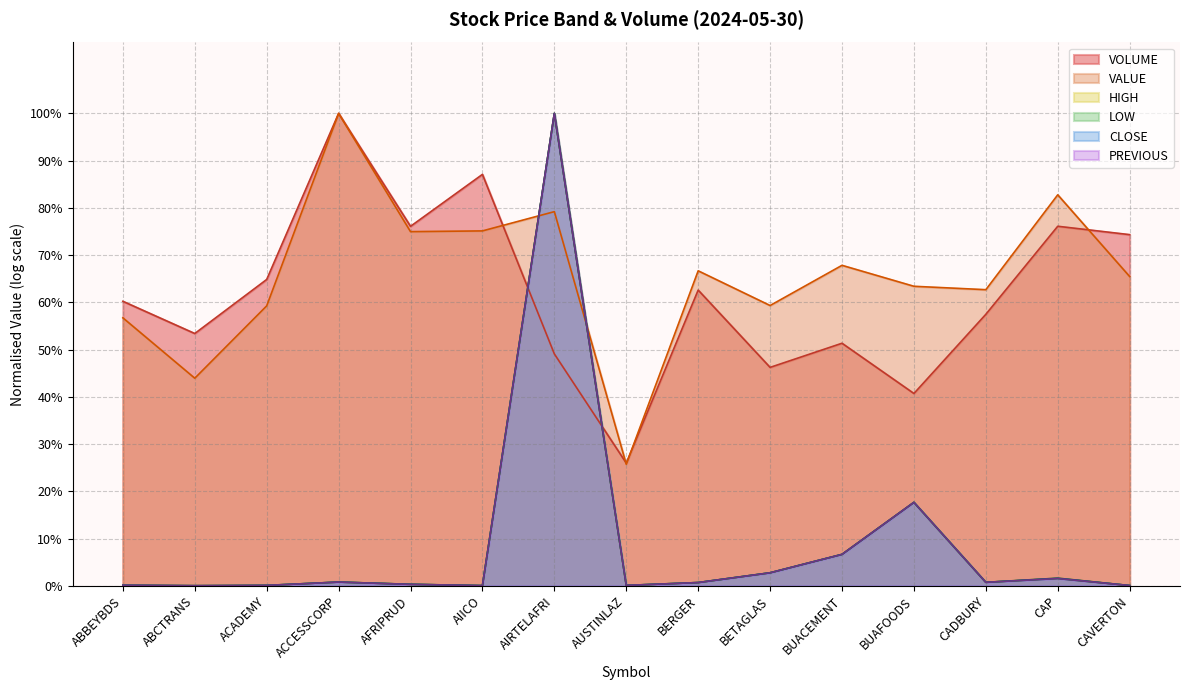

At which category is the sum across all series the highest?

AIRTELAFRI